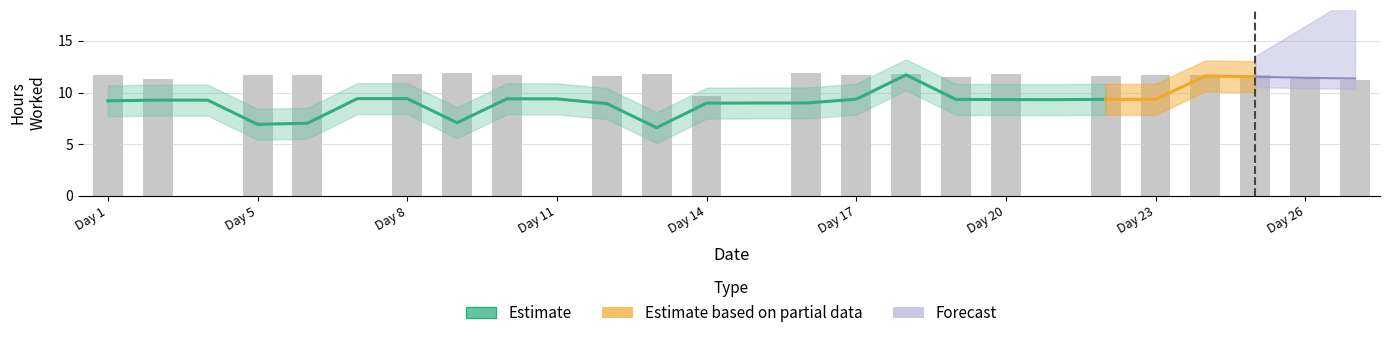

What is the sum of all values?

242.4